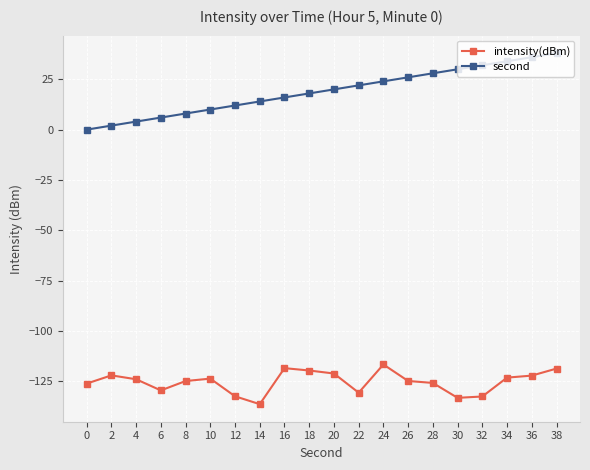

Is the value of second at 28 greater than the value of intensity(dBm) at 24?

Yes